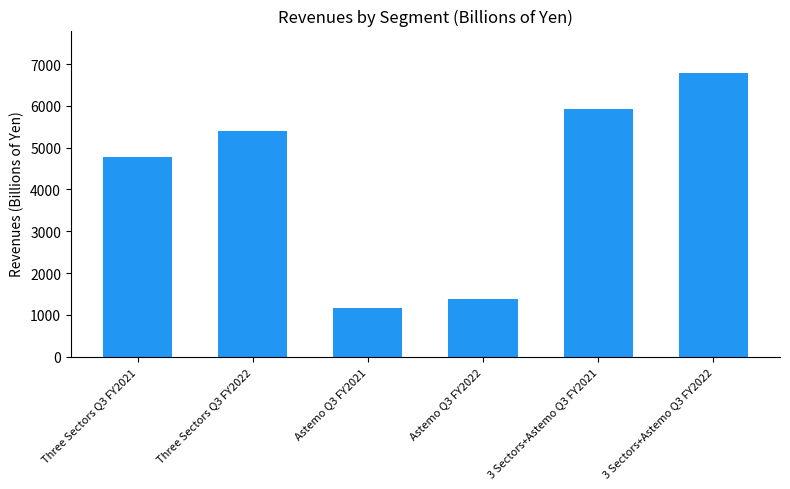

What position from the left is 3 Sectors+Astemo Q3 FY2022?

6